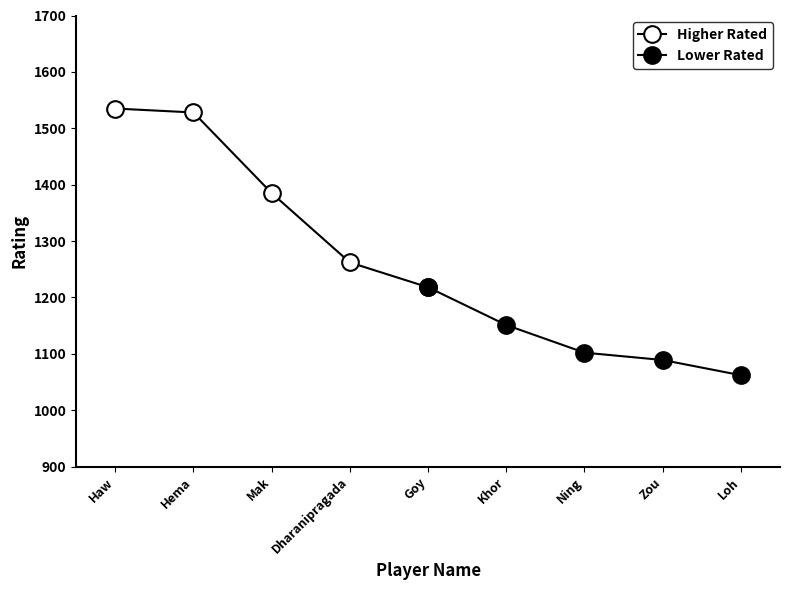

What is the smallest value displayed?

1062